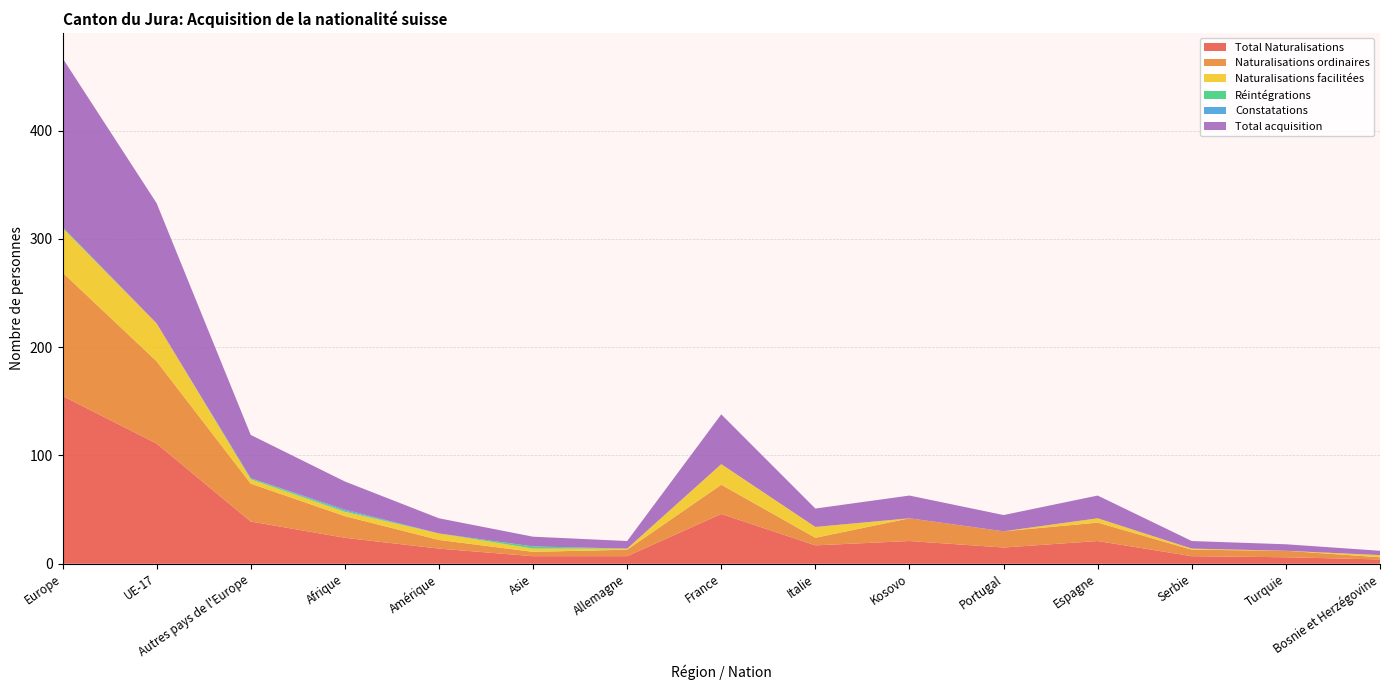

Reading left to right, what are all the values shown in this chart?

Total Naturalisations: Europe=155	UE-17=111	Autres pays de l'Europe=39	Afrique=24	Amérique=14	Asie=7	Allemagne=7	France=46	Italie=17	Kosovo=21	Portugal=15	Espagne=21	Serbie=7	Turquie=6	Bosnie et Herzégovine=4
Naturalisations ordinaires: Europe=114	UE-17=76	Autres pays de l'Europe=35	Afrique=20	Amérique=8	Asie=4	Allemagne=6	France=27	Italie=7	Kosovo=21	Portugal=15	Espagne=17	Serbie=6	Turquie=6	Bosnie et Herzégovine=2
Naturalisations facilitées: Europe=41	UE-17=35	Autres pays de l'Europe=4	Afrique=4	Amérique=6	Asie=3	Allemagne=1	France=19	Italie=10	Kosovo=0	Portugal=0	Espagne=4	Serbie=1	Turquie=0	Bosnie et Herzégovine=2
Réintégrations: Europe=1	UE-17=0	Autres pays de l'Europe=1	Afrique=1	Amérique=0	Asie=2	Allemagne=0	France=0	Italie=0	Kosovo=0	Portugal=0	Espagne=0	Serbie=0	Turquie=0	Bosnie et Herzégovine=0
Constatations: Europe=0	UE-17=0	Autres pays de l'Europe=0	Afrique=1	Amérique=0	Asie=0	Allemagne=0	France=0	Italie=0	Kosovo=0	Portugal=0	Espagne=0	Serbie=0	Turquie=0	Bosnie et Herzégovine=0
Total acquisition: Europe=156	UE-17=111	Autres pays de l'Europe=40	Afrique=26	Amérique=14	Asie=9	Allemagne=7	France=46	Italie=17	Kosovo=21	Portugal=15	Espagne=21	Serbie=7	Turquie=6	Bosnie et Herzégovine=4